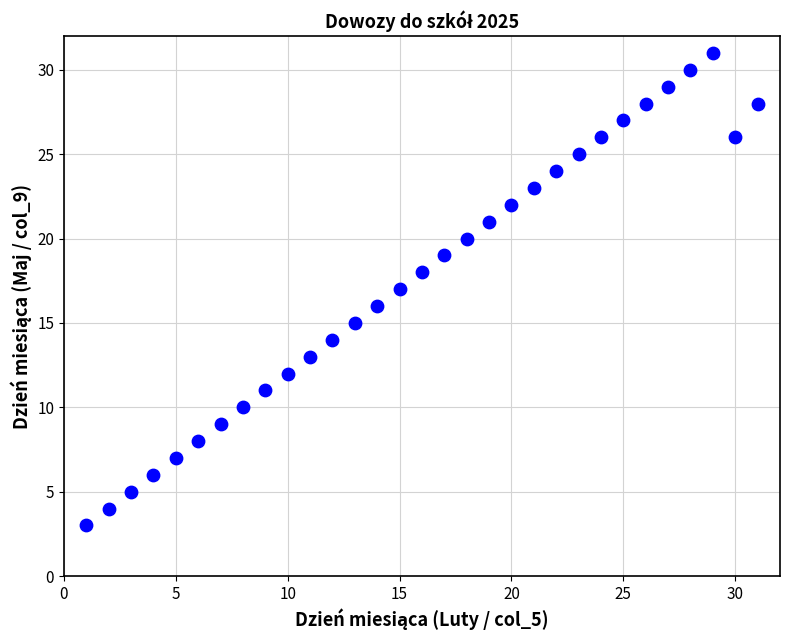

What is the range of X values (max minus min)?

30